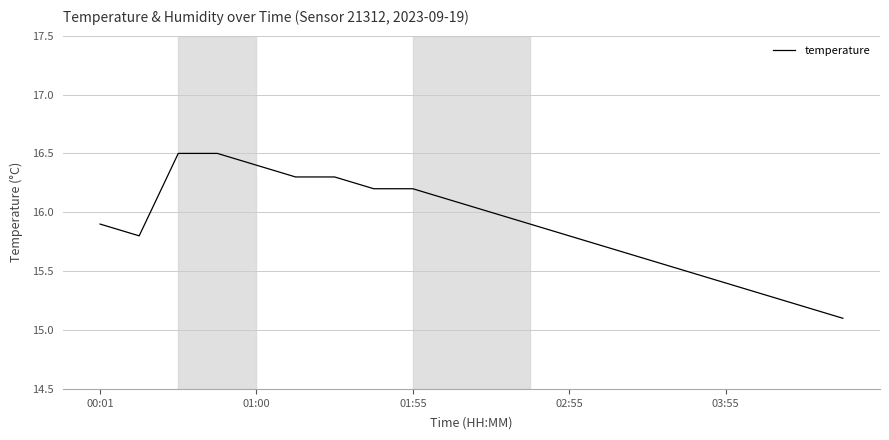

How many lines are shown in the chart?

1